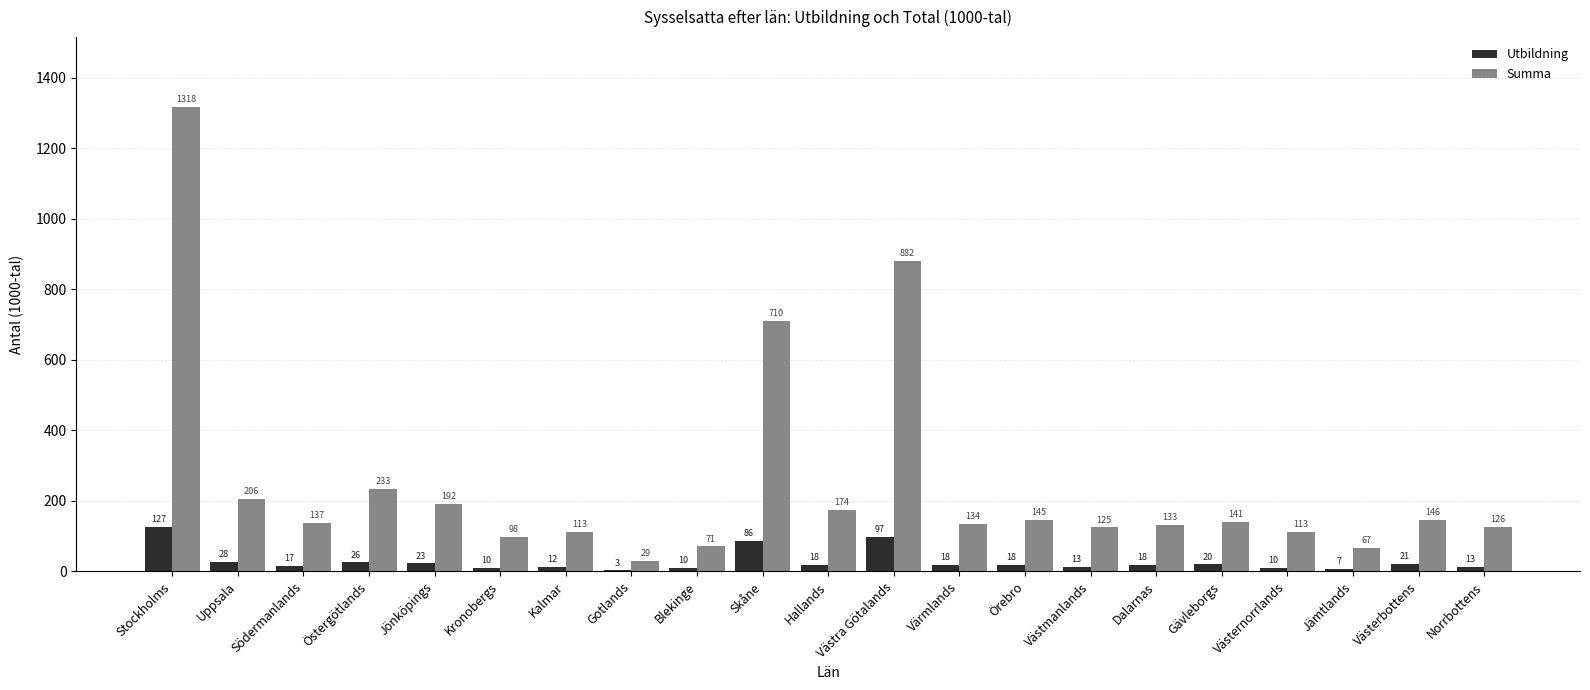

True or false: Utbildning has a value of 58.6 at Stockholms.

False